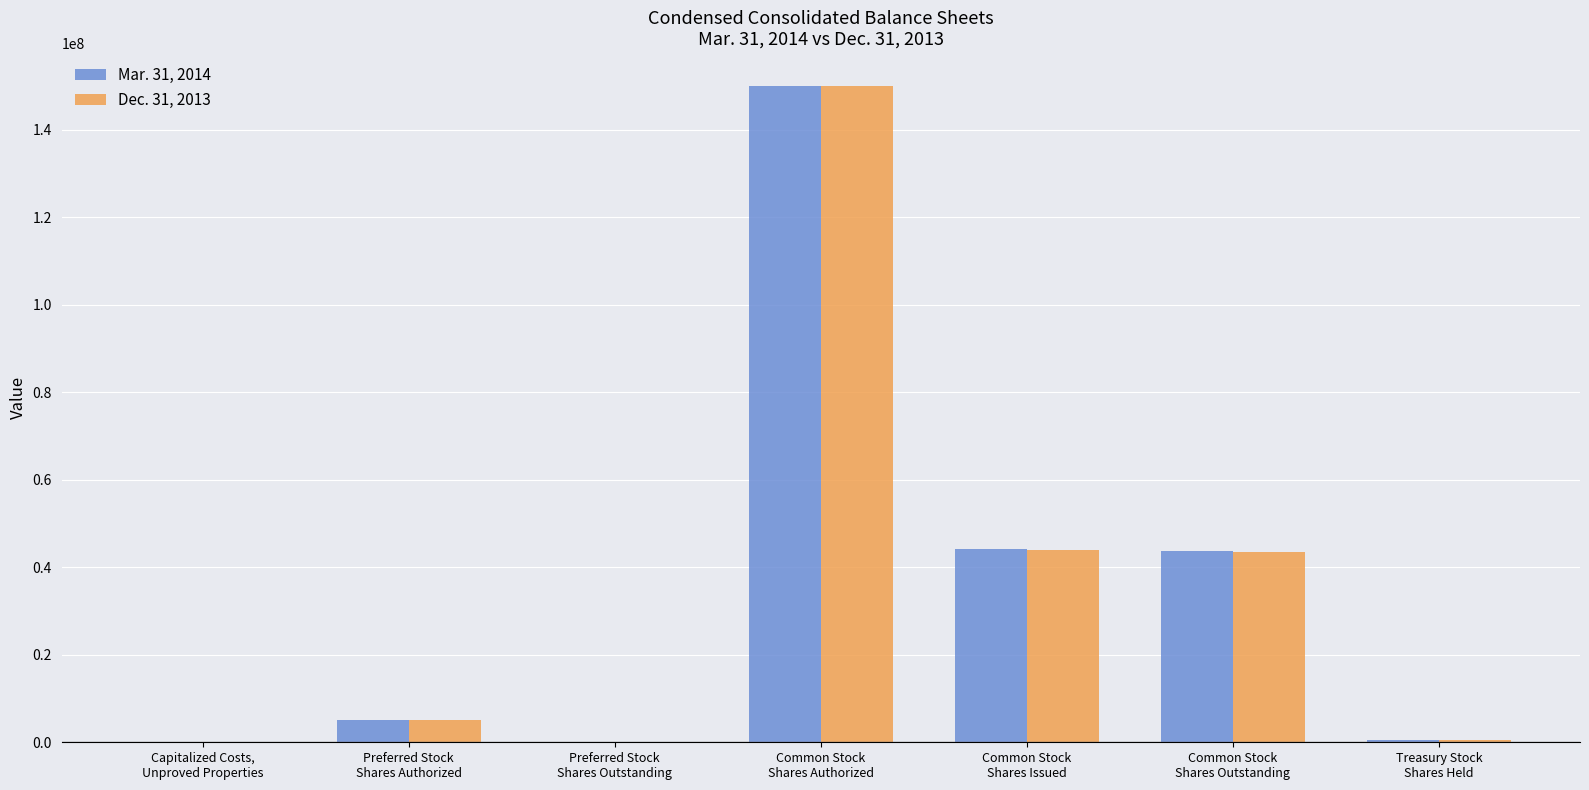

What is the greatest value displayed?

150000000